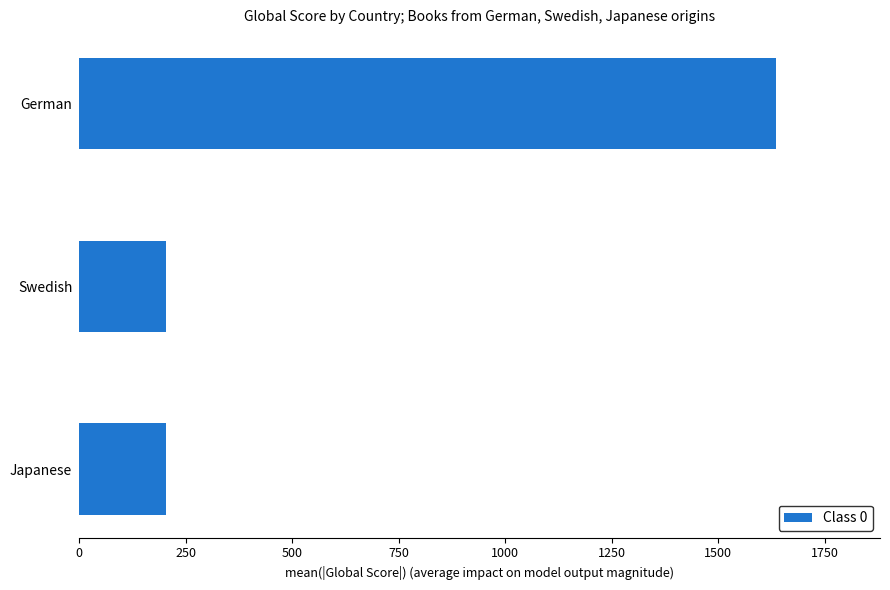

What is the change in value from Swedish to German?

+1431